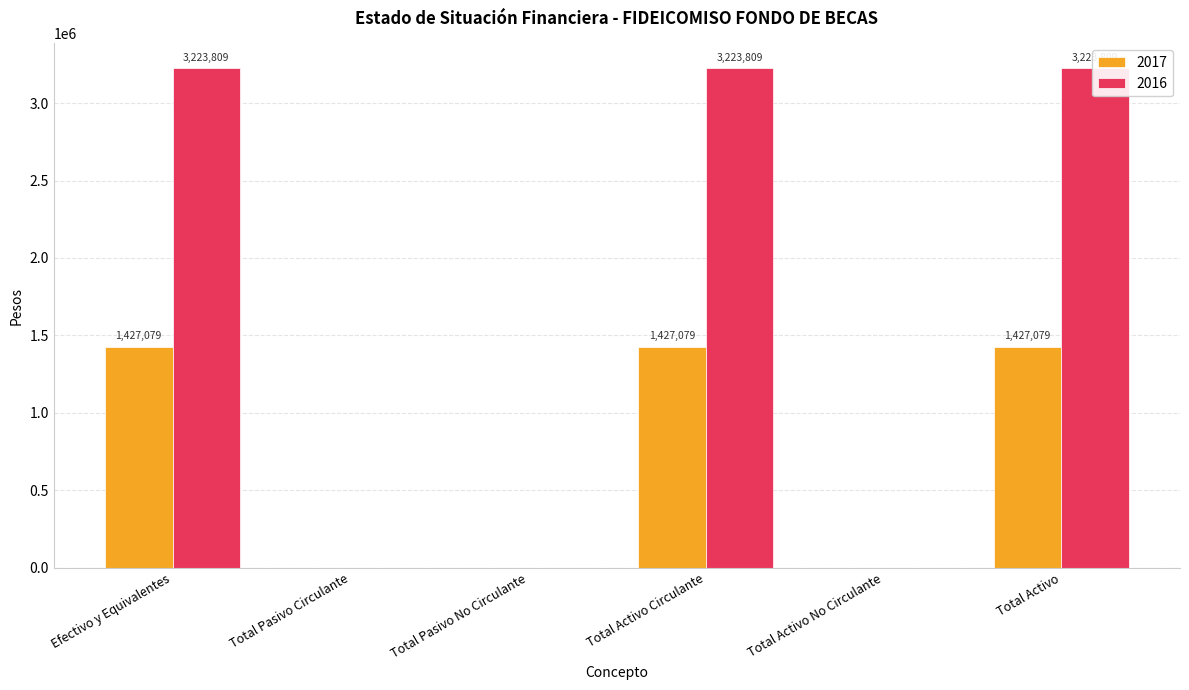

What is the difference between the 2017 values at Total Activo No Circulante and Efectivo y Equivalentes?

1427078.9